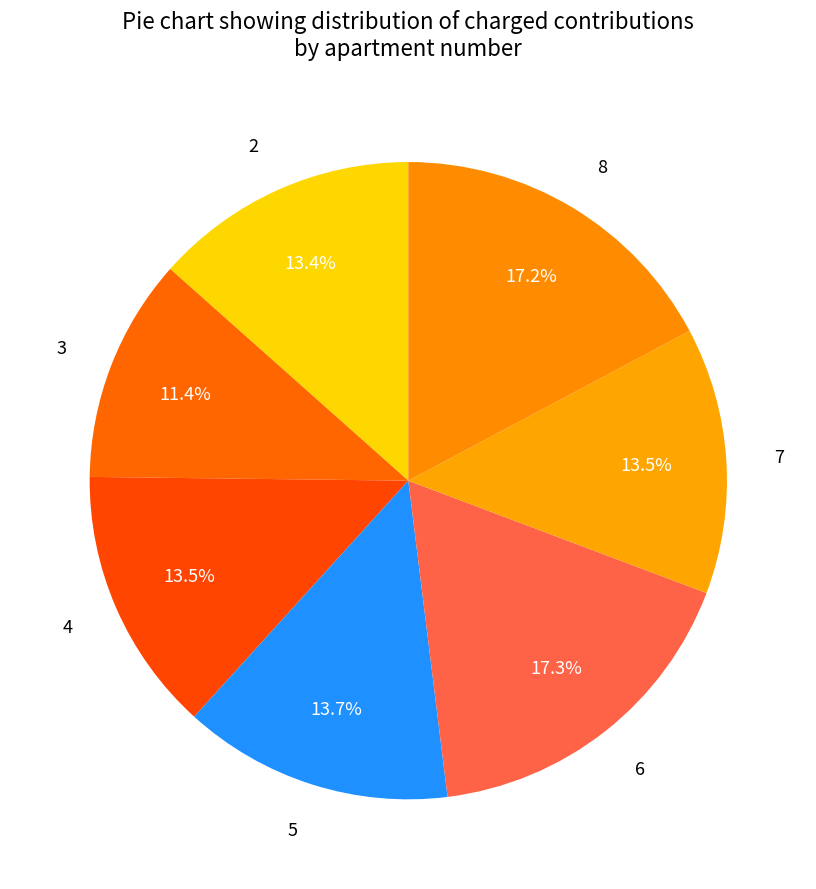

True or false: 5 accounts for 27% of the total.

False